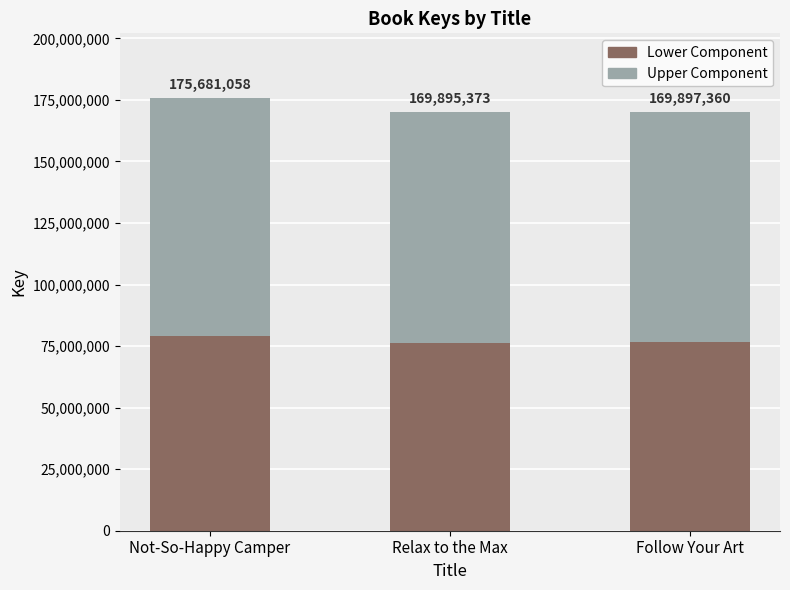

How many bars are there in total?

3